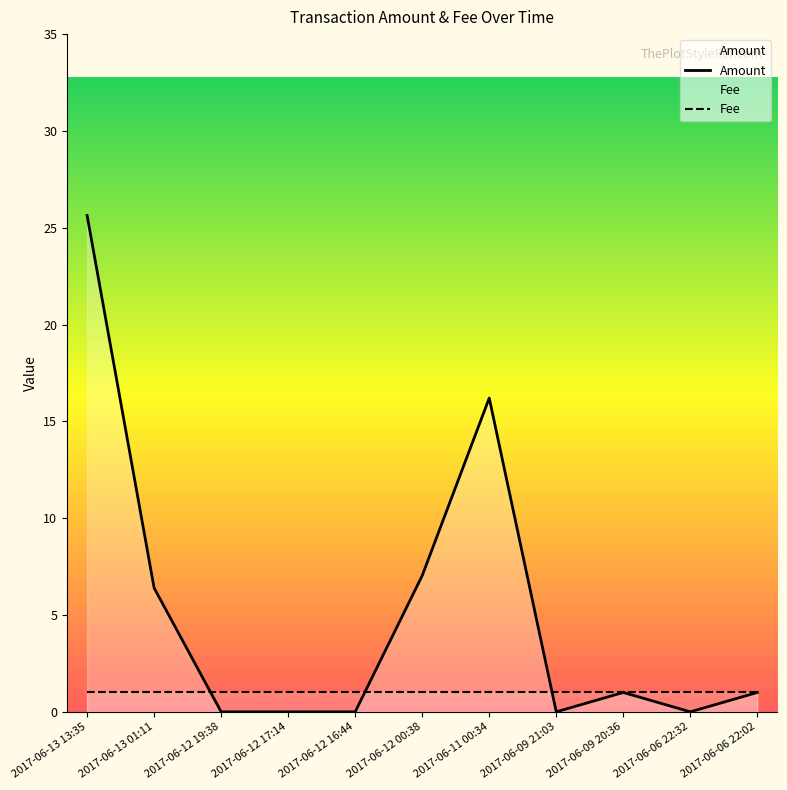

What is the difference between the maximum and second lowest values?

25.6